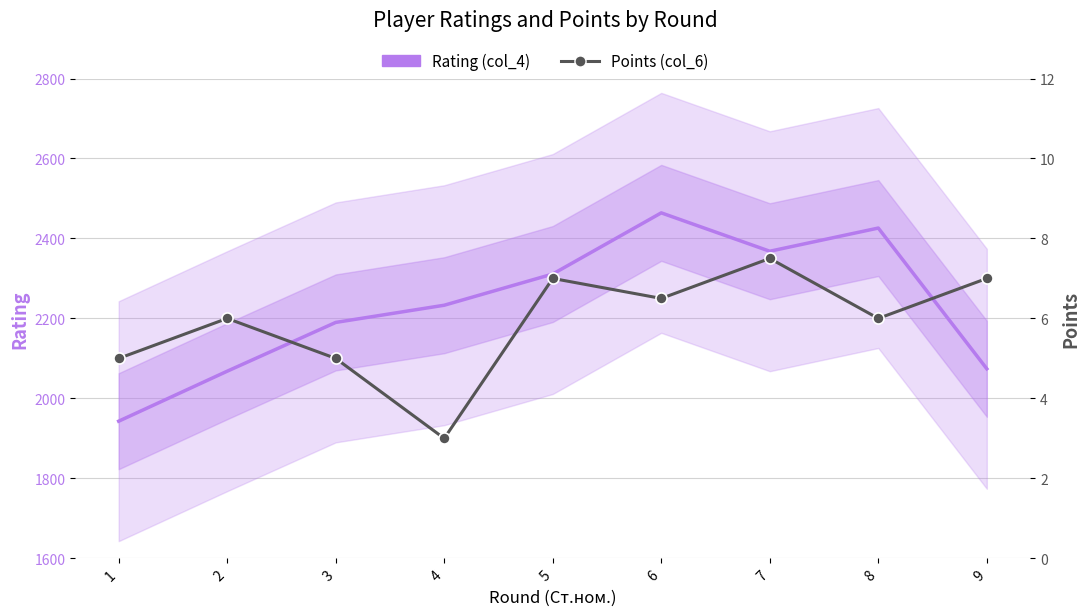

Rank the categories by value from lowest to highest.

4, 1, 3, 2, 8, 6, 5, 9, 7